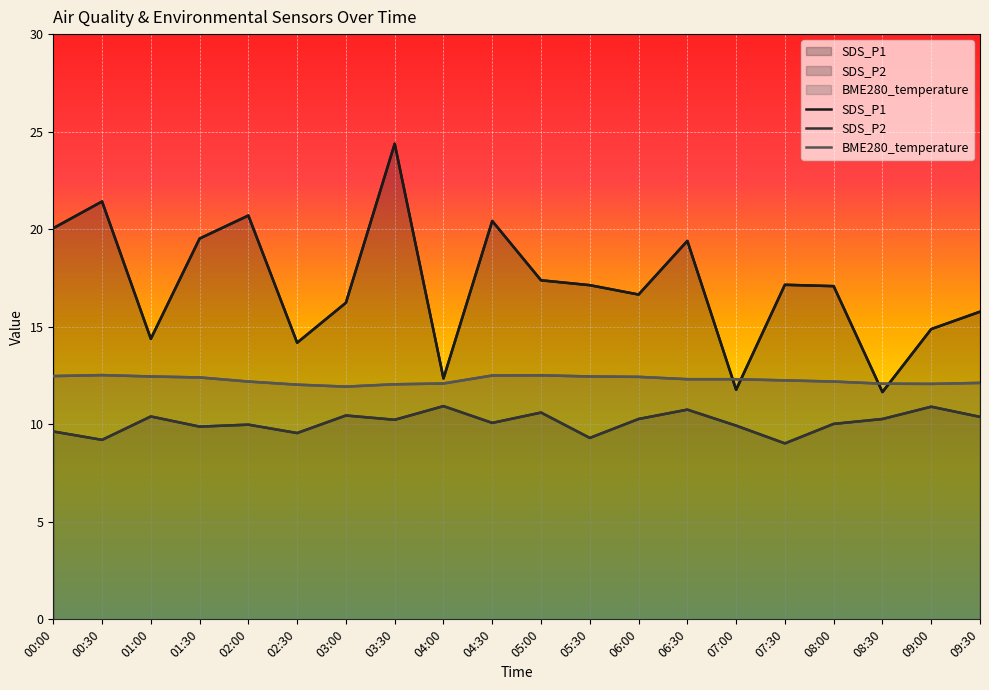

At which label does SDS_P1 first exceed 17?

00:00